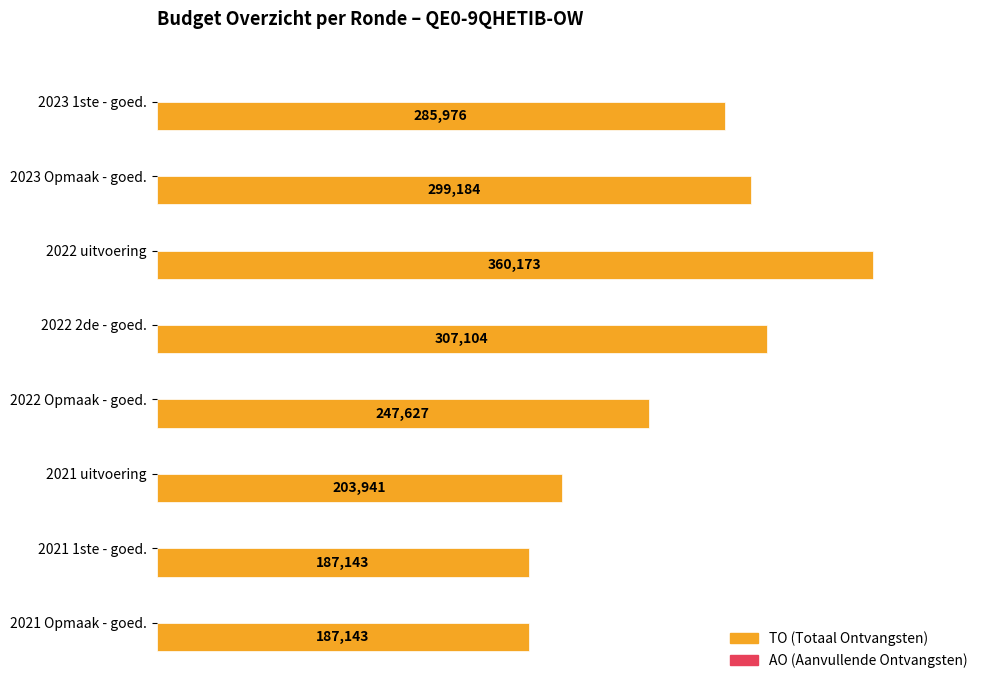

What is the ratio of the value at 2021 uitvoering to the value at 2023 1ste - goed.?

0.7